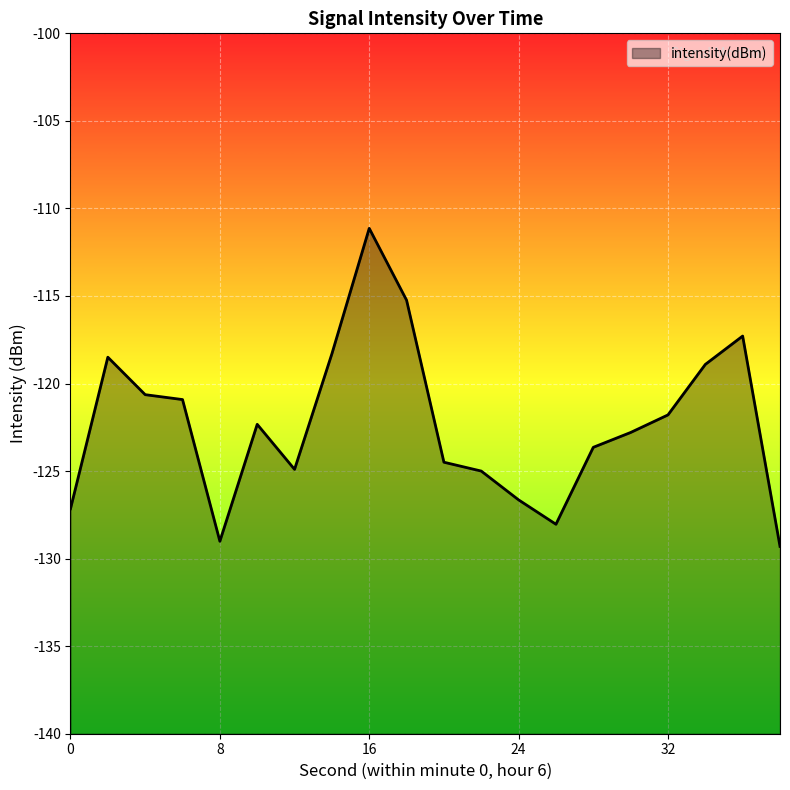

True or false: the data shows -80.9 at 8.

False